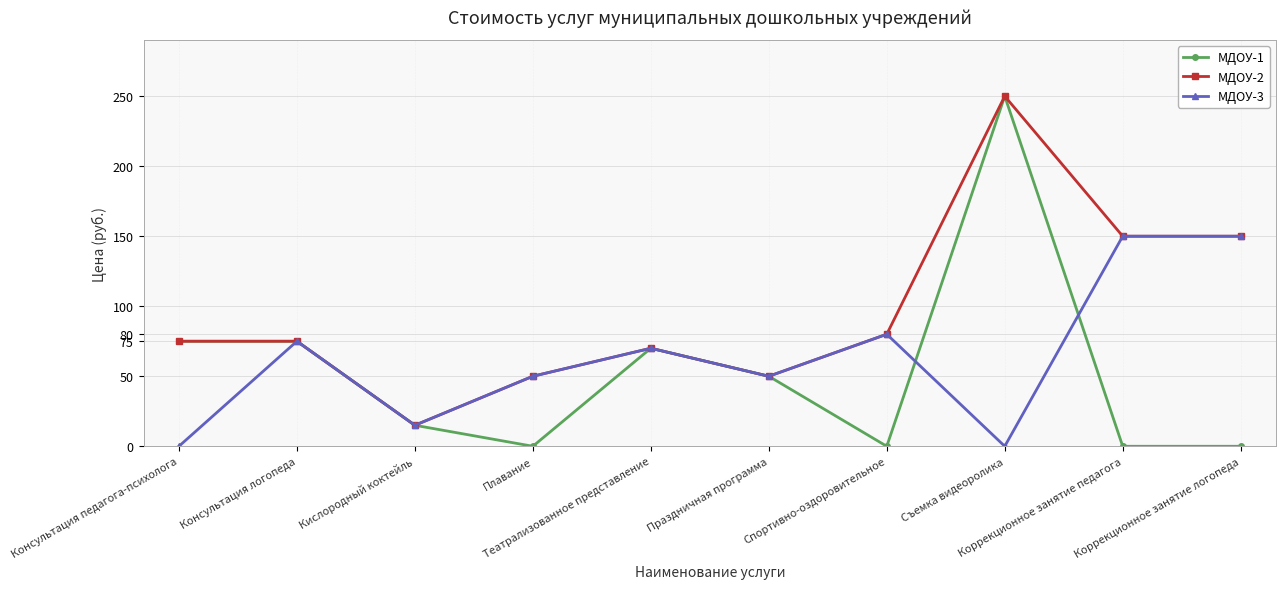

Reading right to left, list all the values displayed in this chart.

МДОУ-1: 0	0	250	0	50	70	0	15	75	75
МДОУ-2: 150	150	250	80	50	70	50	15	75	75
МДОУ-3: 150	150	0	80	50	70	50	15	75	0